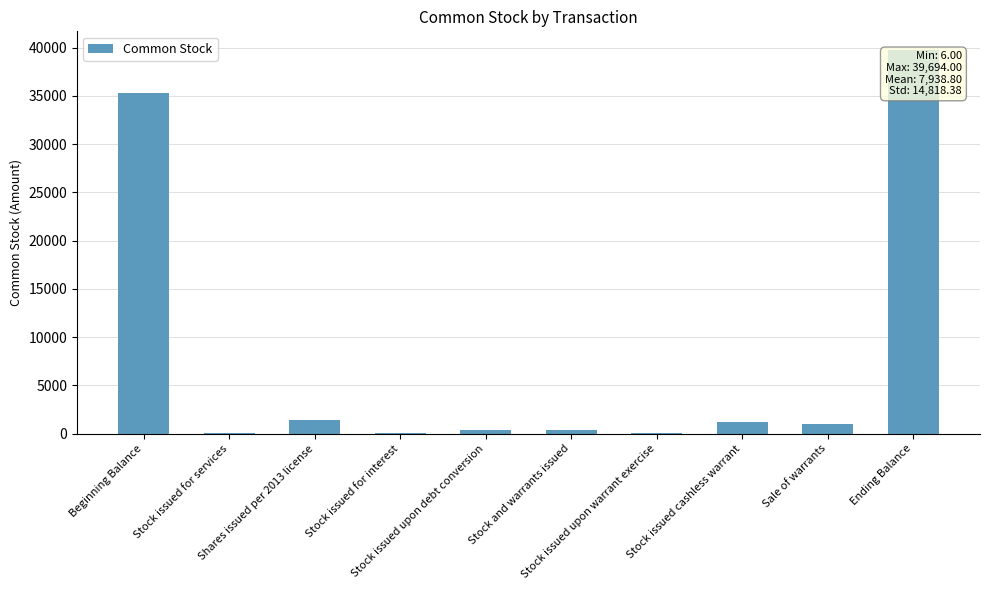

Which label corresponds to the largest value in the chart?

Ending Balance